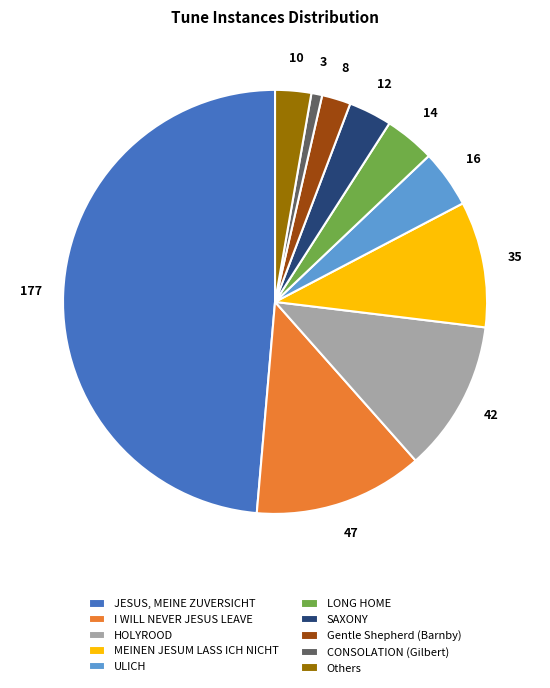

Is the sum of JESUS, MEINE ZUVERSICHT and MEINEN JESUM LASS ICH NICHT greater than half?

Yes